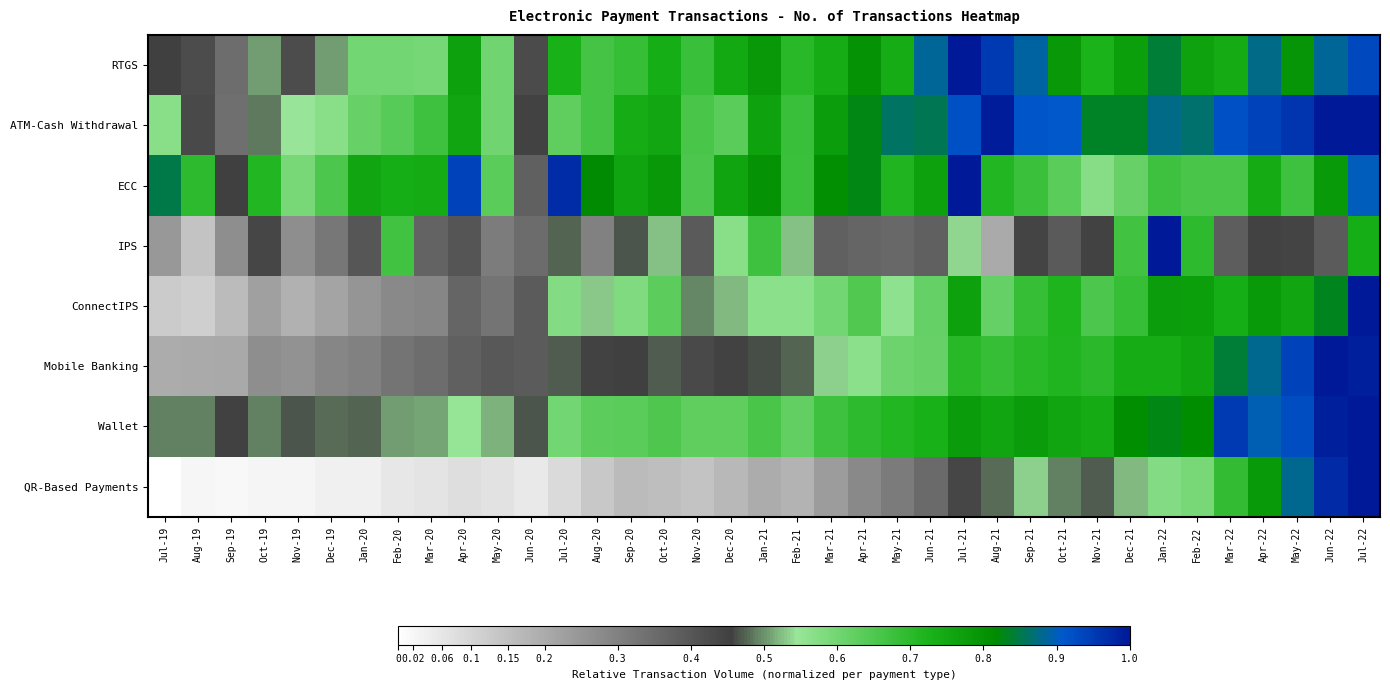

Which series has the largest range (max minus min)?

QR-Based Payments